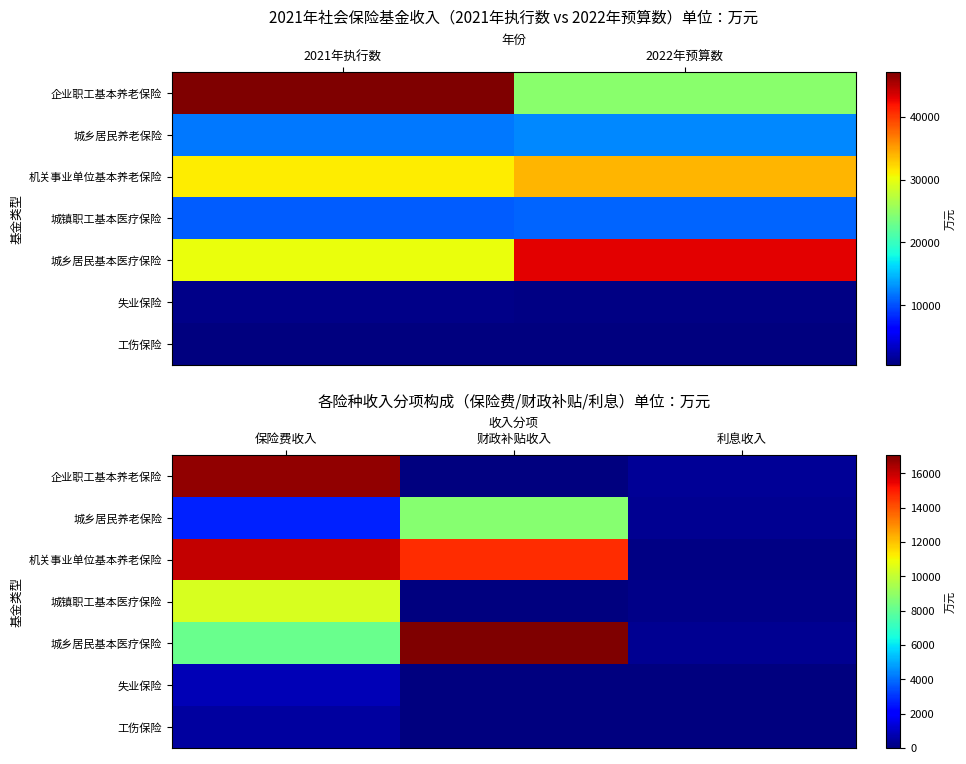

What is the average value of the 城乡居民基本医疗保险 series?

8503